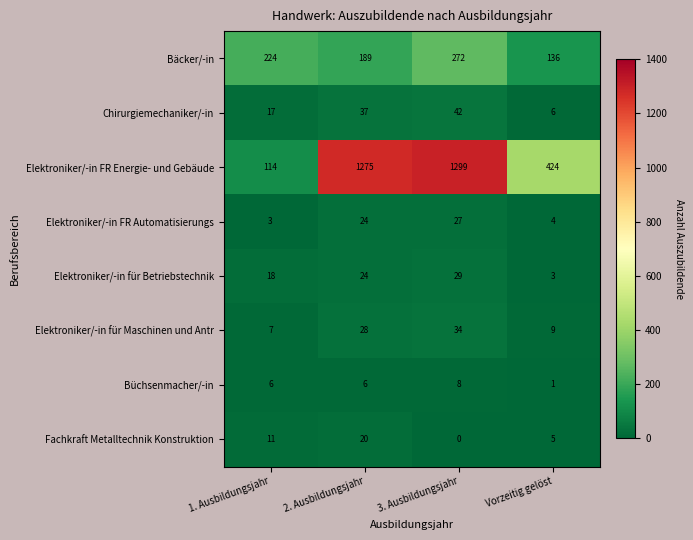

What value does the Elektroniker/-in FR Energie- und Gebäude series have at 1. Ausbildungsjahr, to the nearest 100?

100